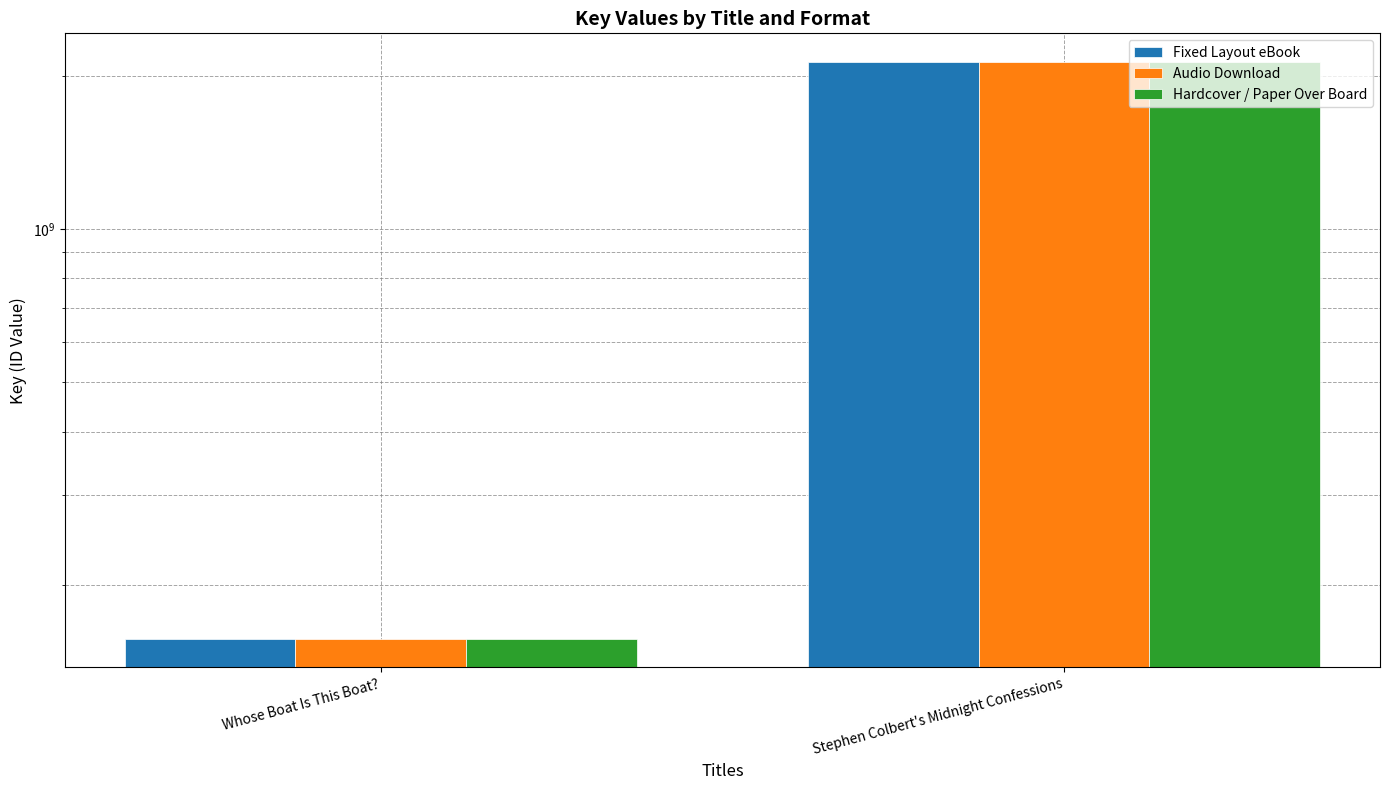

Does the chart contain stacked bars?

No